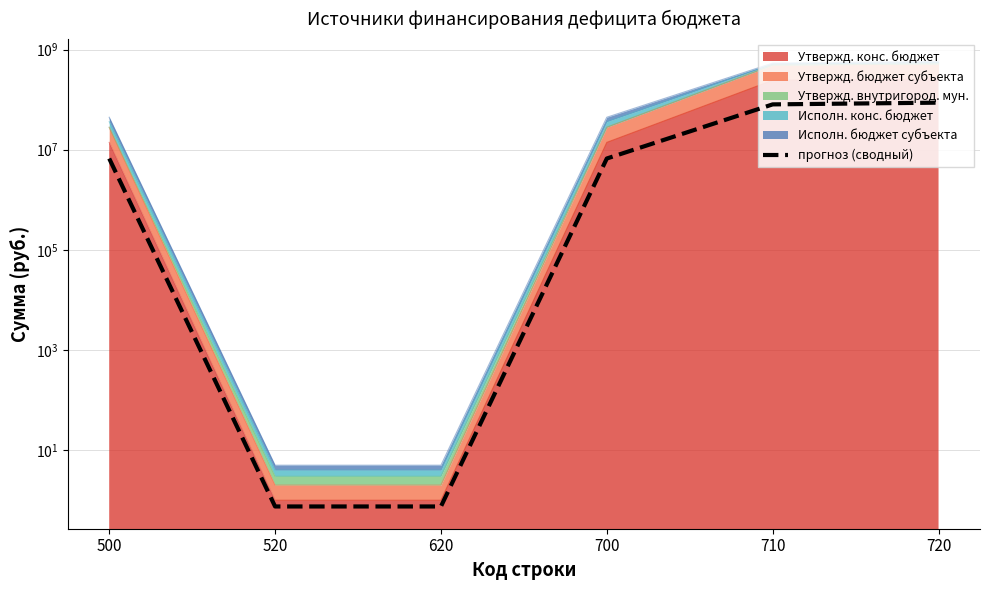

Where is the data nearest to the value 43476556?

710